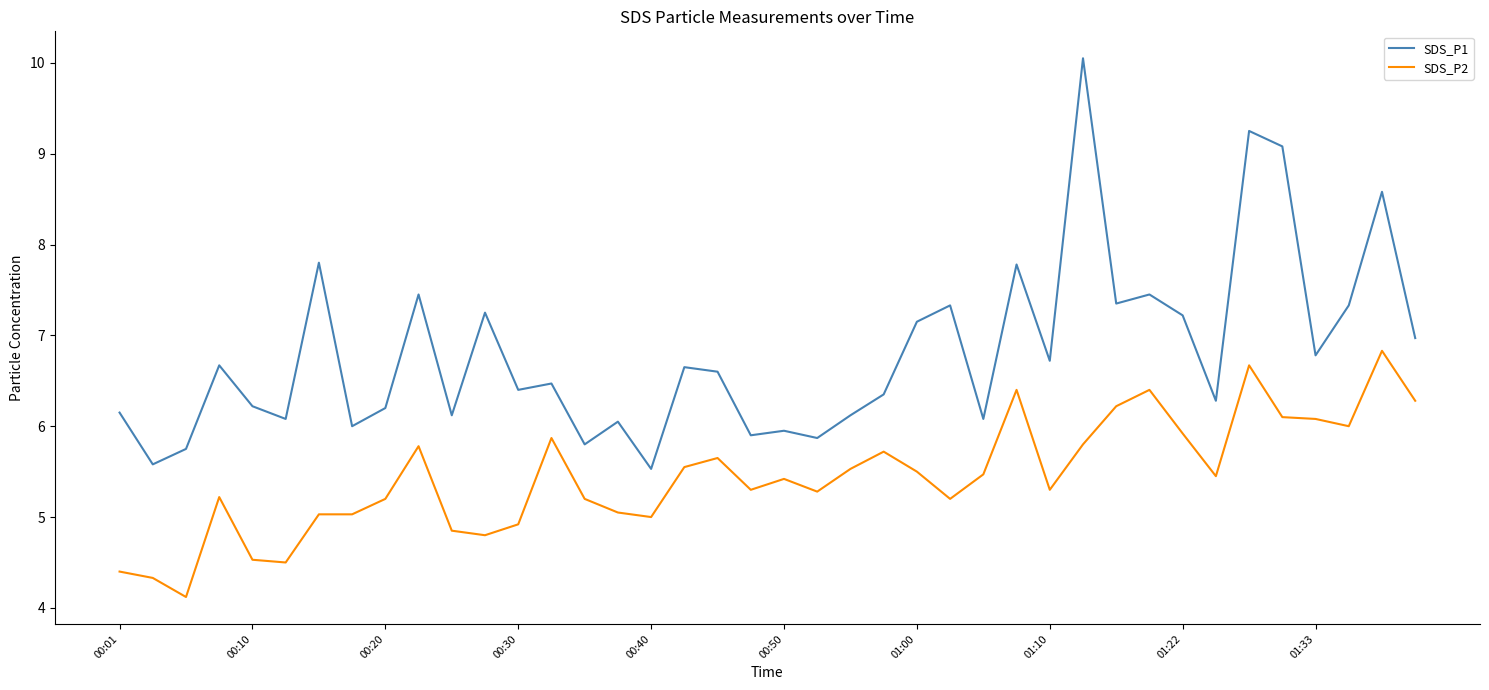

Which series has the widest spread of values?

SDS_P1